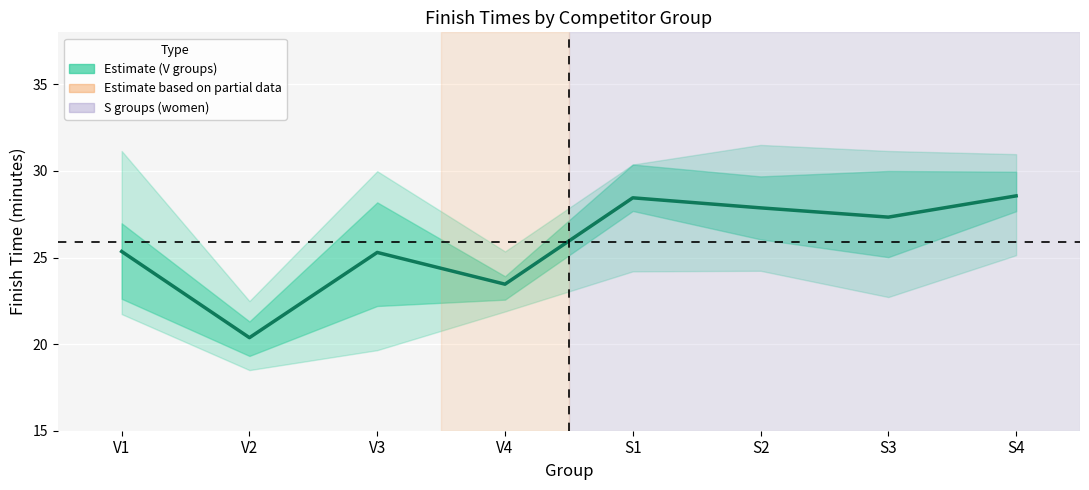

Rank the categories by value from highest to lowest.

S4, S1, S2, S3, V1, V3, V4, V2